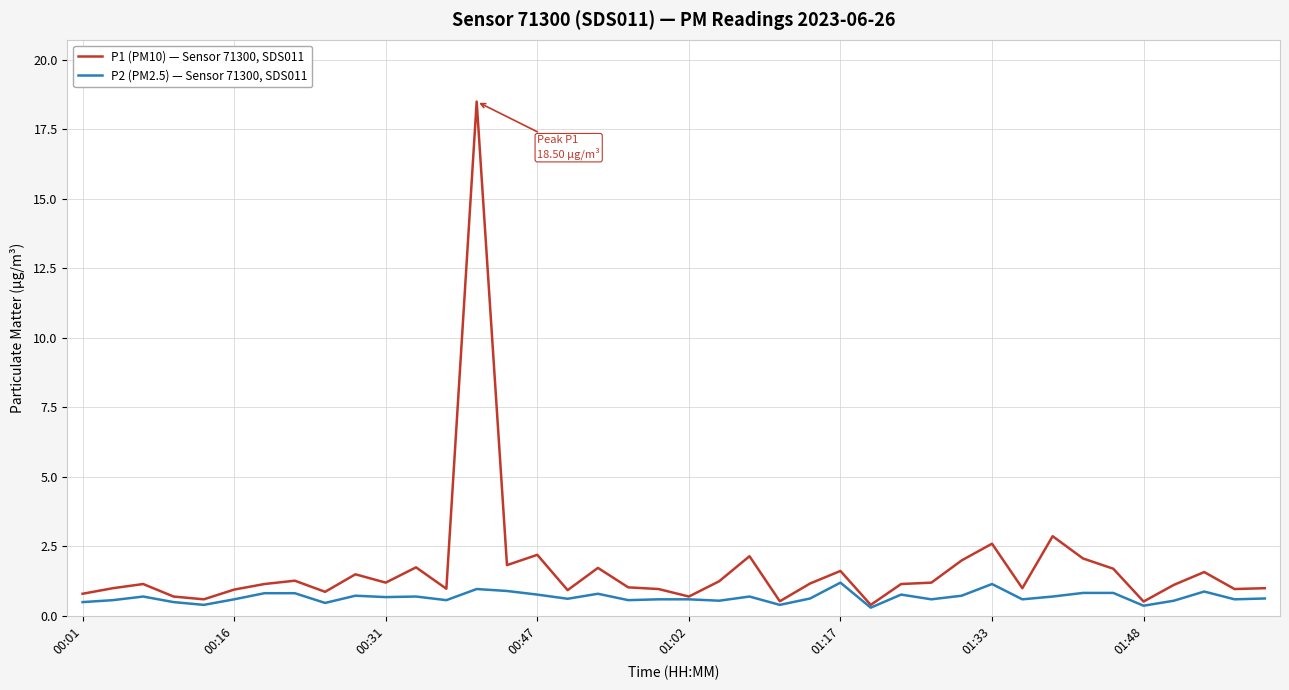

Which series has the largest total across all categories?

P1 (PM10) — Sensor 71300, SDS011